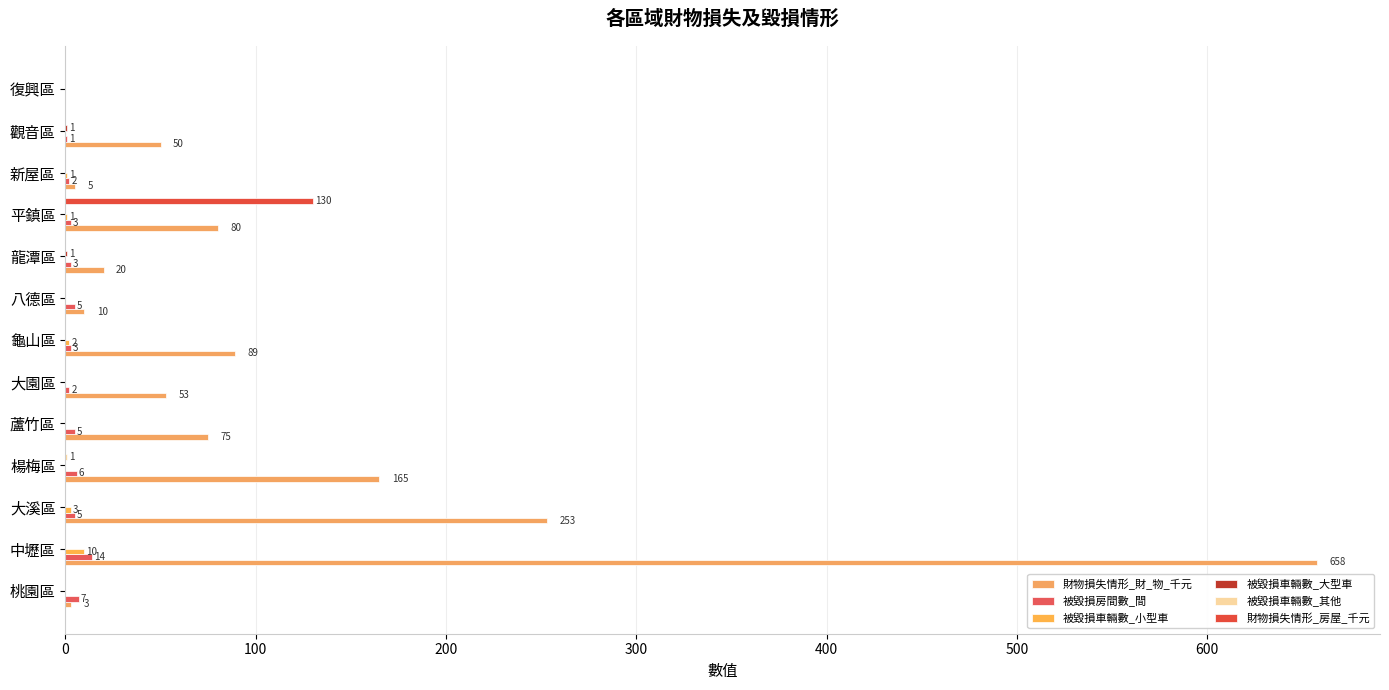

How many data points in 財物損失情形_房屋_千元 are above 0?

1